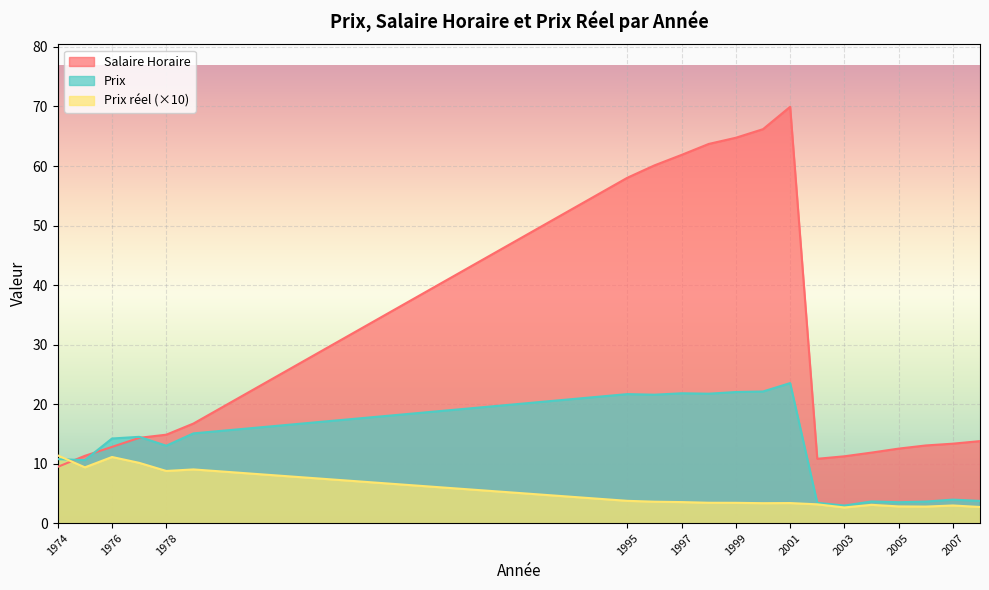

Which category has the lowest value in the Prix reel series?

2003